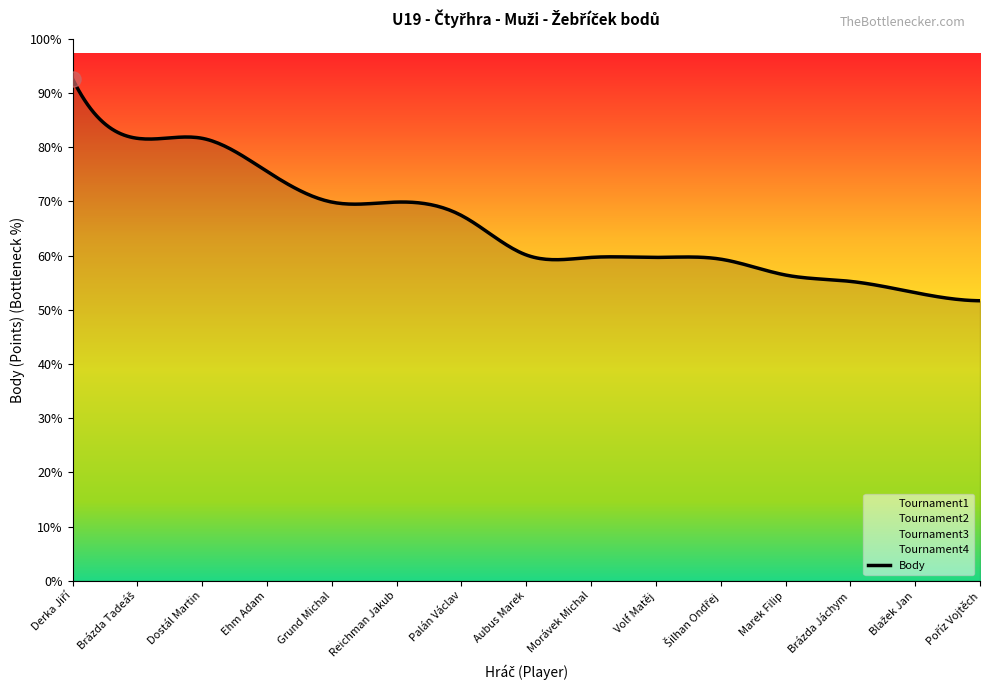

What are all the series names shown in the legend?

Body, Tournament1, Tournament2, Tournament3, Tournament4